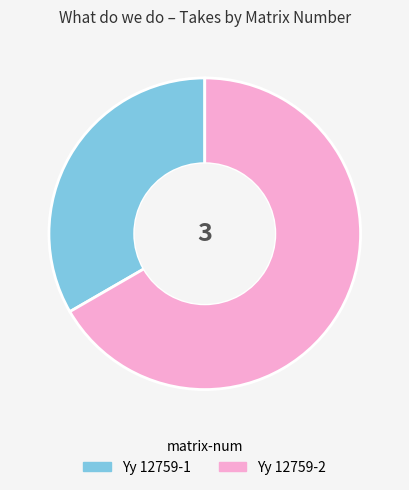

Is there a majority slice in this chart?

Yes